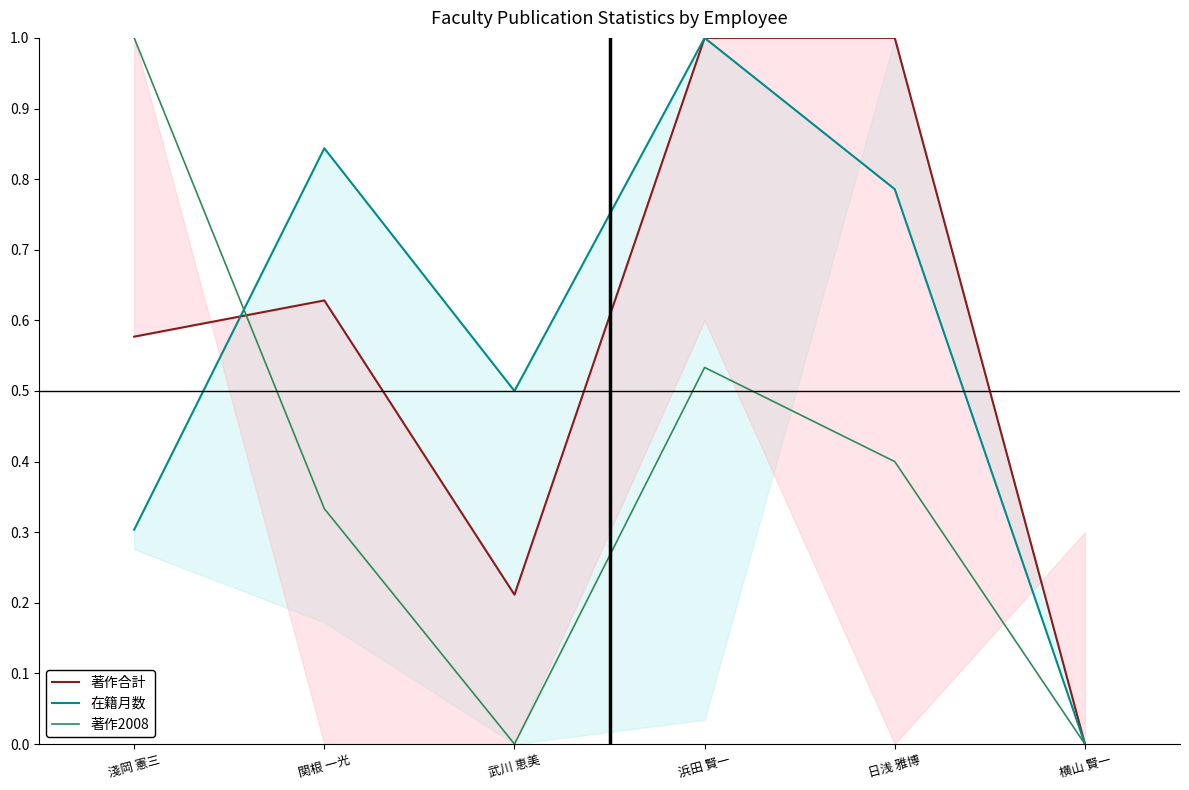

What is the difference between the maximum and second lowest values in the 在籍月数 series?

0.7